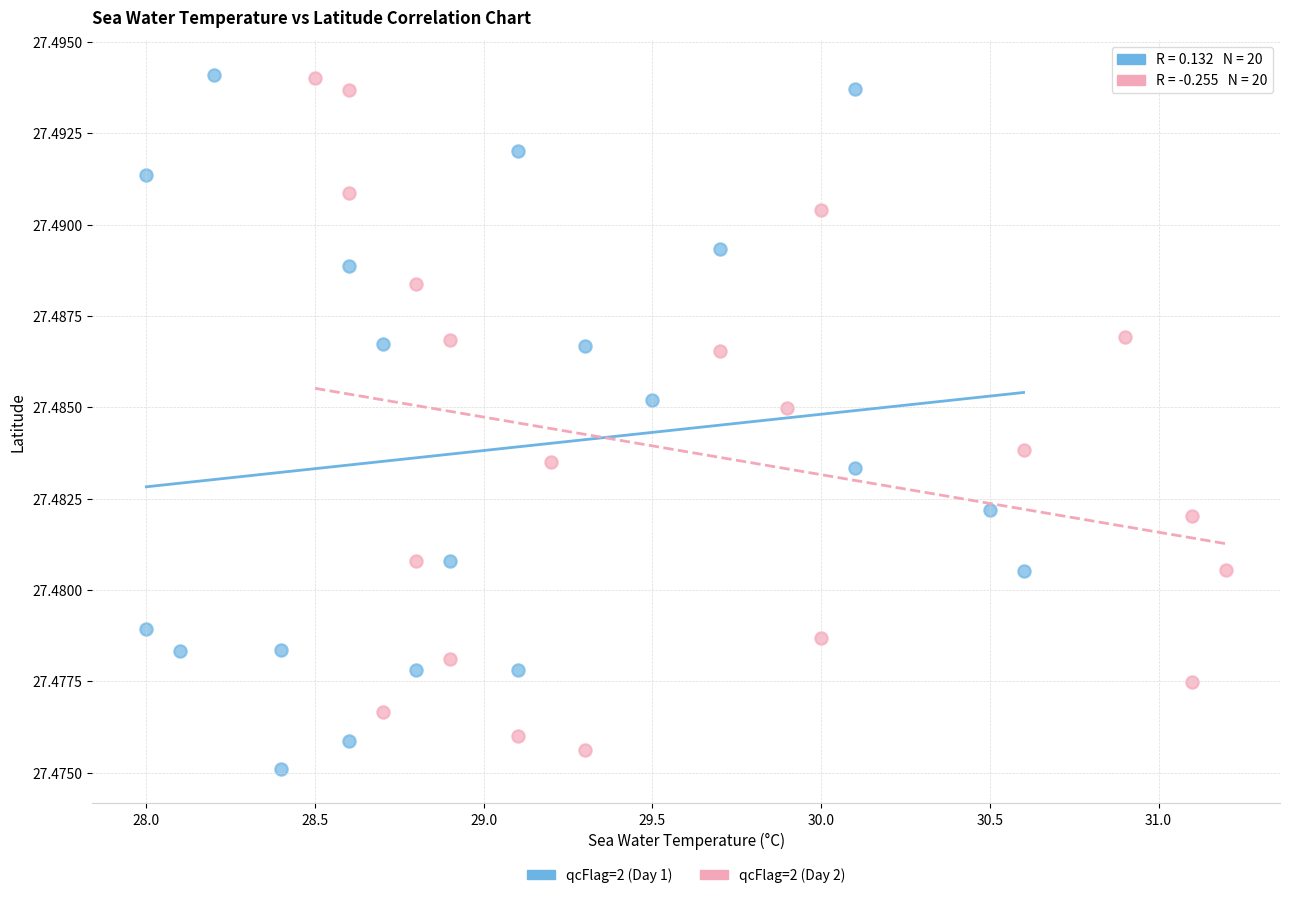

What are all the series names shown in the legend?

qcFlag=2 (Day 1), qcFlag=2 (Day 2)